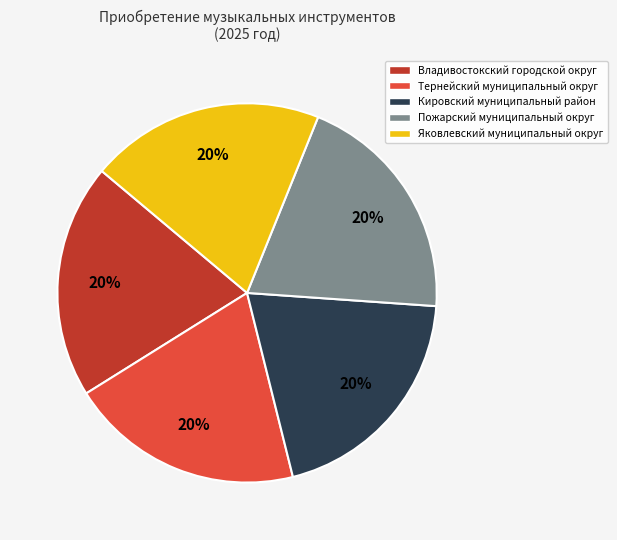

To the nearest percent, what is the difference between the largest and smallest slice percentages?

0%